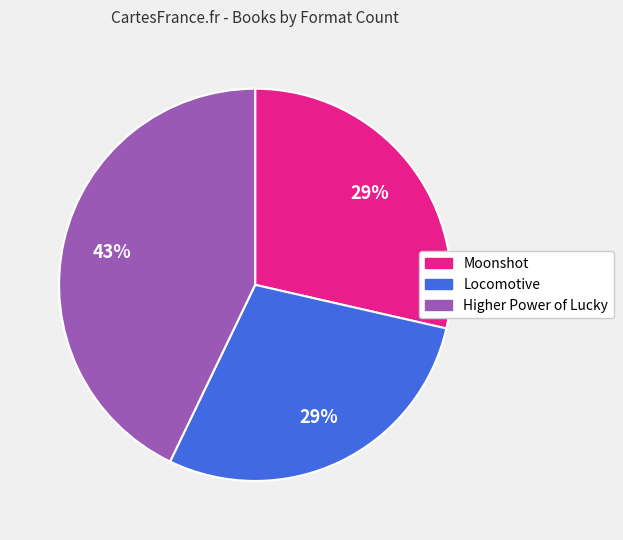

Is there any slice that represents more than half of the pie?

No